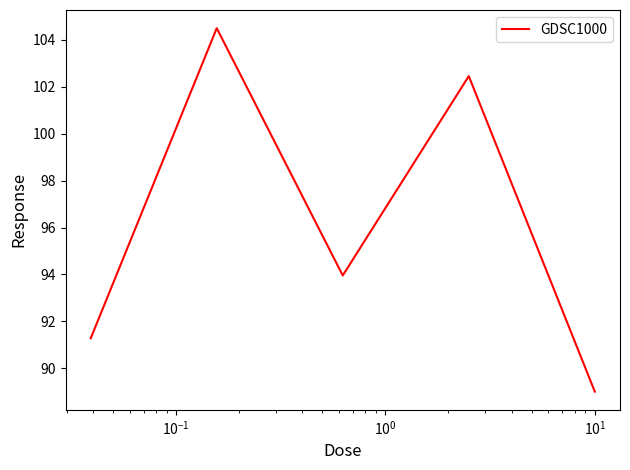

What is the difference between the maximum and minimum values?

15.5